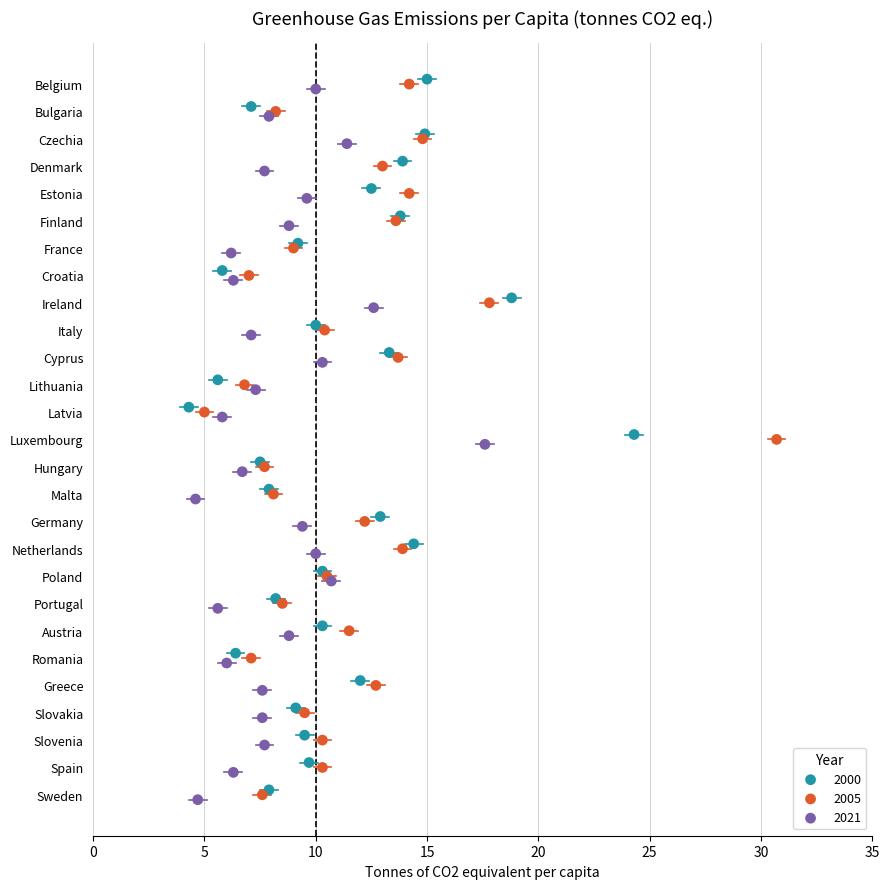

What are all the series names shown in the legend?

2000, 2005, 2021